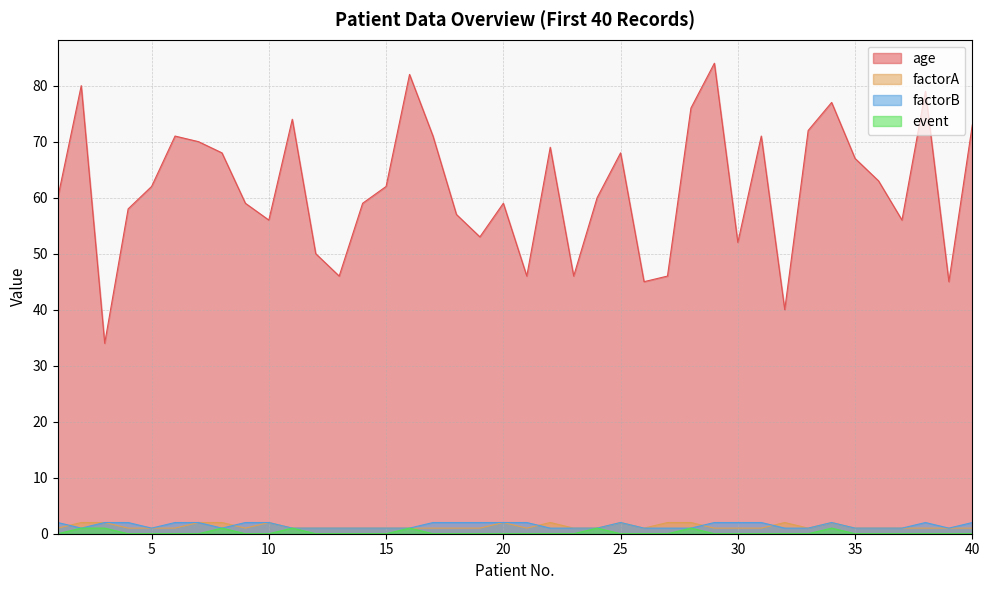

Which series has the widest spread of values?

age